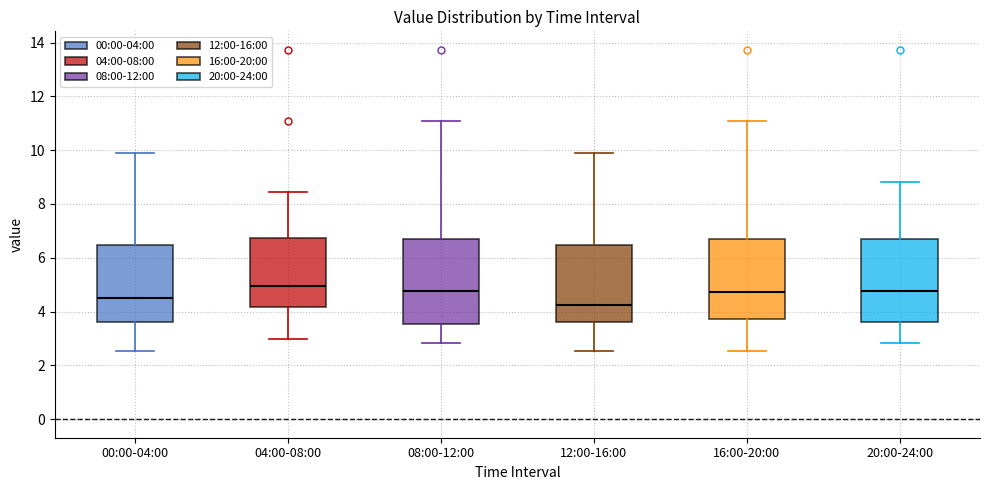

Reading left to right, read every box against the y-axis: the position of its median line, the range the box covers, and the ends of its whiskers. The values are not printed on the chart, so give them approximately, as read against the axis.

00:00-04:00: median 4.6, box 3.6 to 6.4, whiskers 2.6 to 10.0
04:00-08:00: median 5.0, box 4.2 to 6.8, whiskers 3.0 to 8.4
08:00-12:00: median 4.8, box 3.6 to 6.8, whiskers 2.8 to 11.0
12:00-16:00: median 4.2, box 3.6 to 6.4, whiskers 2.6 to 10.0
16:00-20:00: median 4.8, box 3.8 to 6.8, whiskers 2.6 to 11.0
20:00-24:00: median 4.8, box 3.6 to 6.8, whiskers 2.8 to 8.8